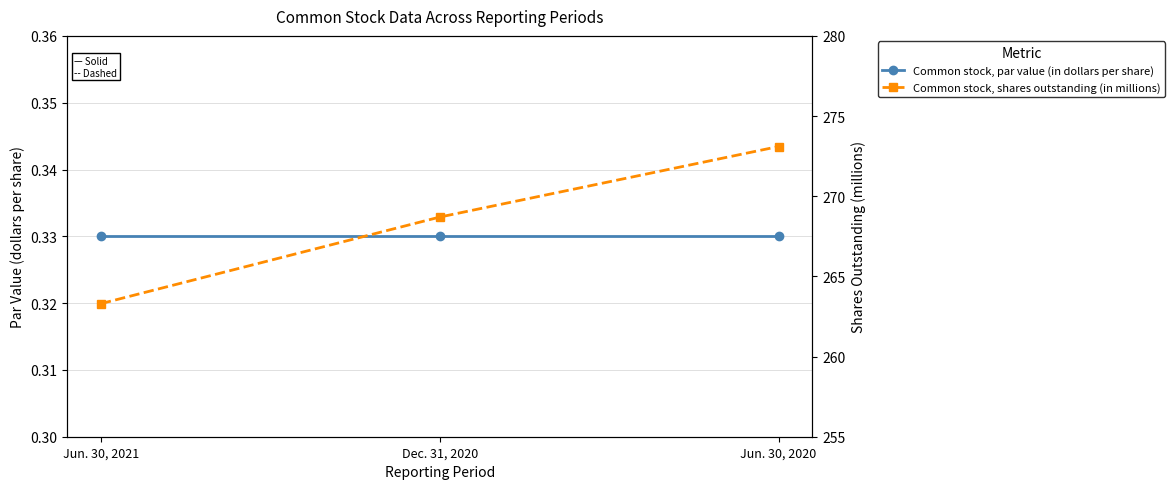

Between Jun. 30, 2021 and Dec. 31, 2020, which series saw the biggest shift?

Common stock, shares outstanding (in millions)